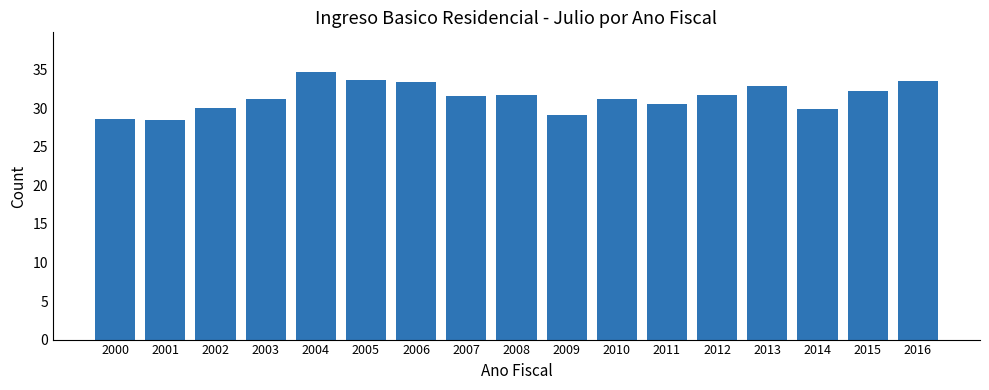

What is the approximate value at 2008?

31.7